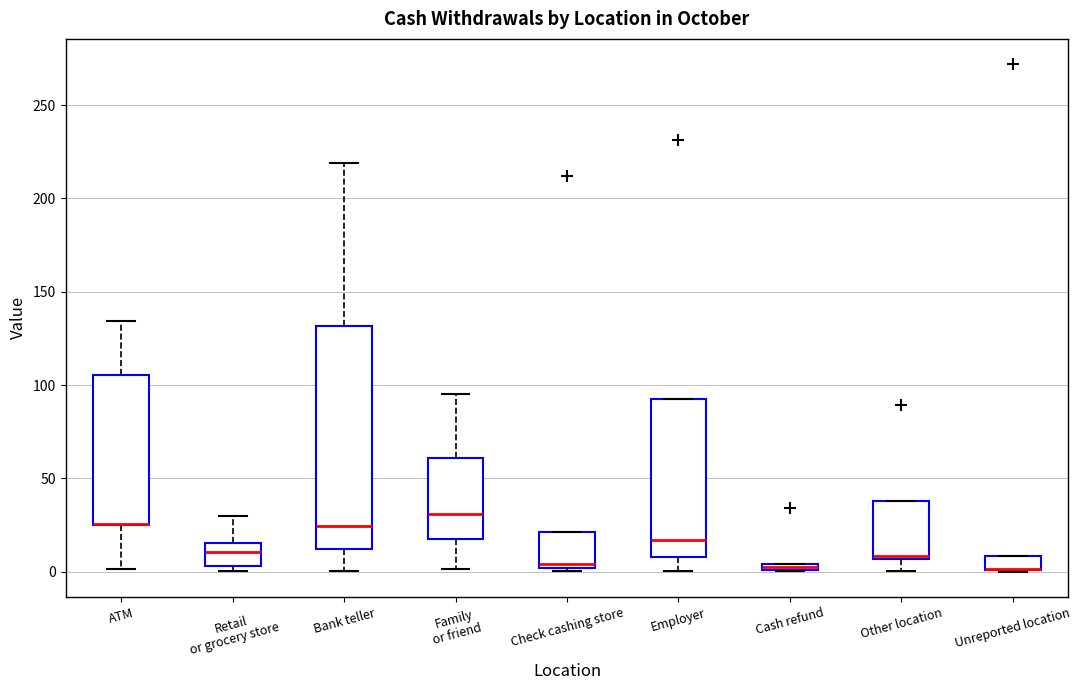

Where is the upper edge of the box for Cash refund on the y-axis? The values are not printed on the chart, so give them approximately, as read against the axis.

5